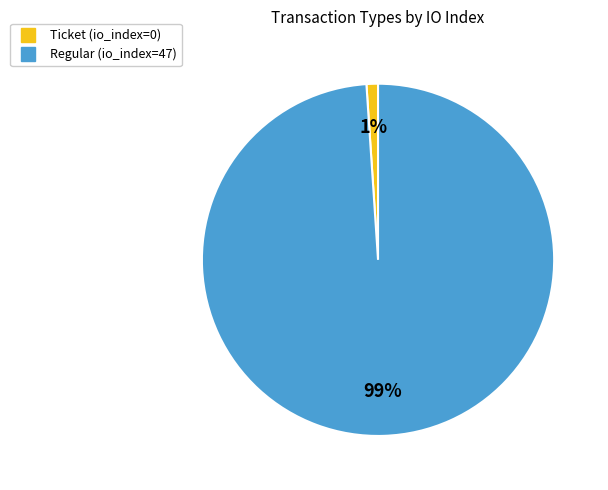

What is the majority slice?

Regular